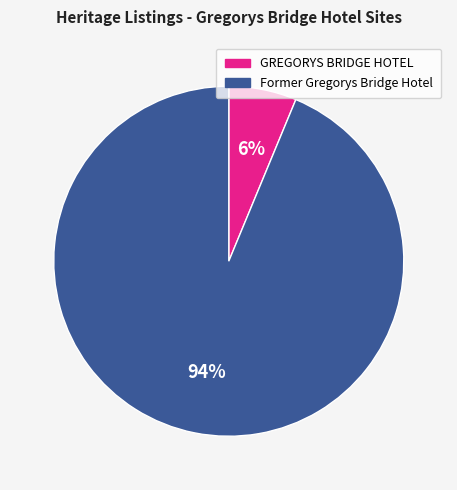

What is the ratio of the value at GREGORYS BRIDGE HOTEL to the value at Former Gregorys Bridge Hotel?

0.1